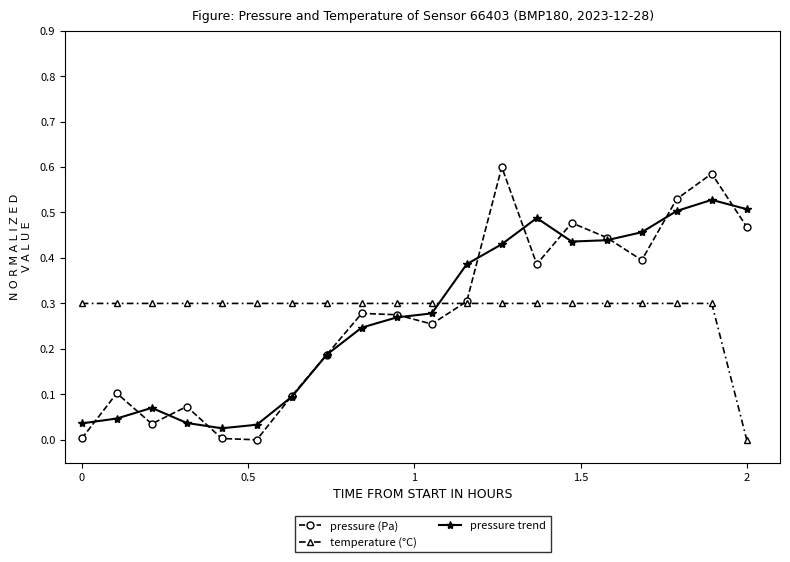

In pressure (Pa), how many points are lower than both neighbors (excluding endpoints)?

5